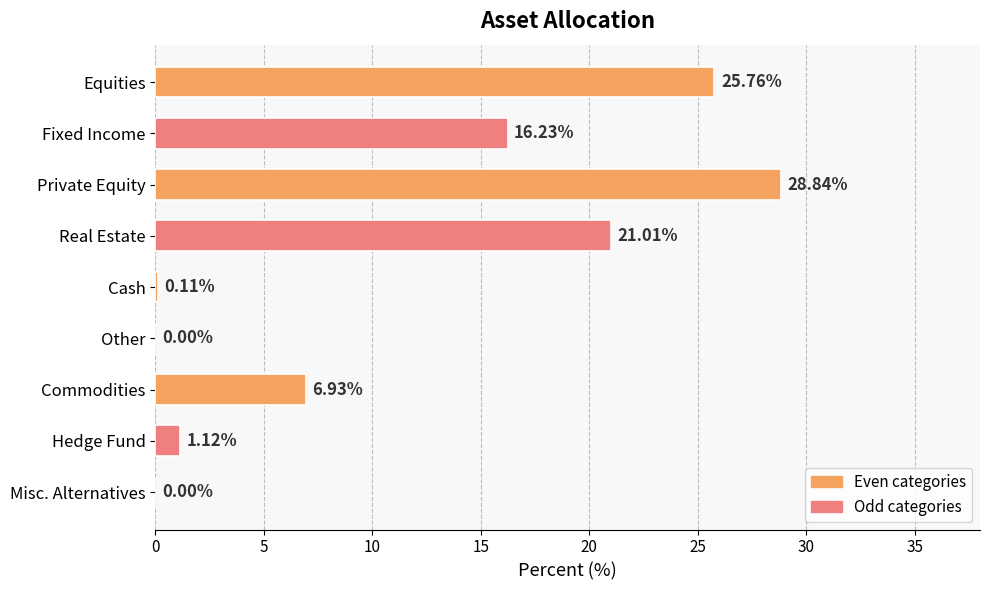

What is the sum of all values?

100.0